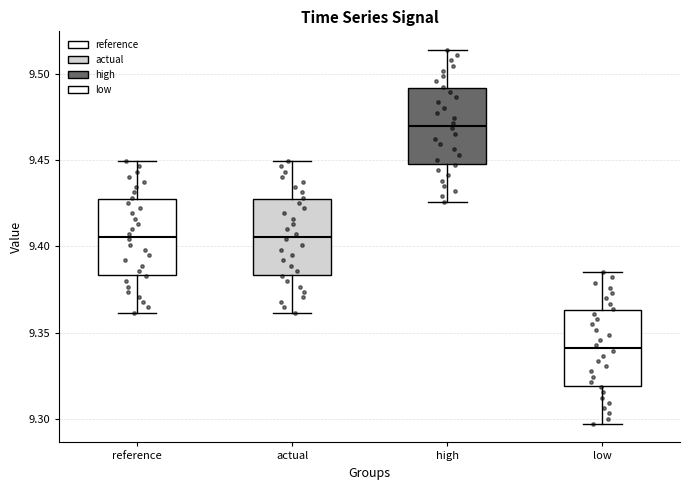

Reading left to right, transcribe this box plot: for each box, give where its median line is, the range the box spans, and where its two whiskers end, as read against the y-axis. The values are not printed on the chart, so give them approximately, as read against the axis.

reference: median 9.405, box 9.385 to 9.425, whiskers 9.360 to 9.450
actual: median 9.405, box 9.385 to 9.425, whiskers 9.360 to 9.450
high: median 9.470, box 9.450 to 9.490, whiskers 9.425 to 9.515
low: median 9.340, box 9.320 to 9.365, whiskers 9.295 to 9.385